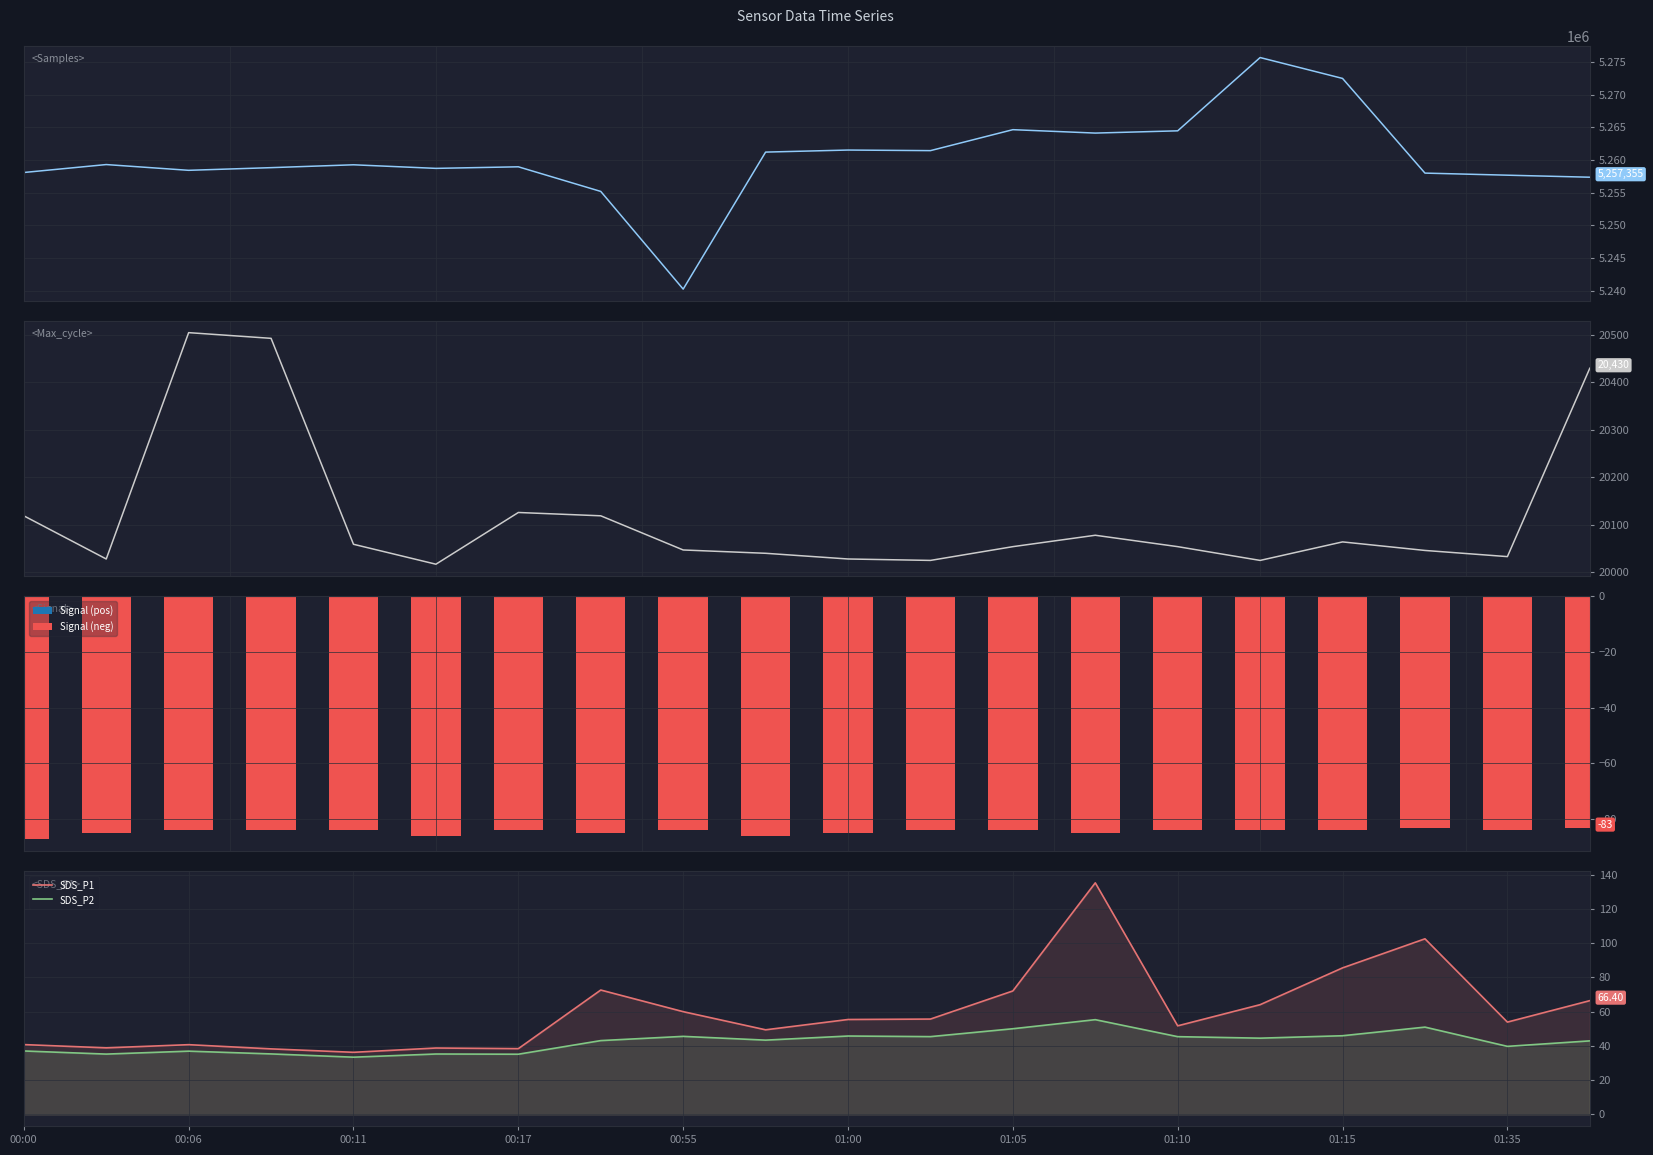

Is it true that SDS_P2 equals 79.0 at 01:00?

False